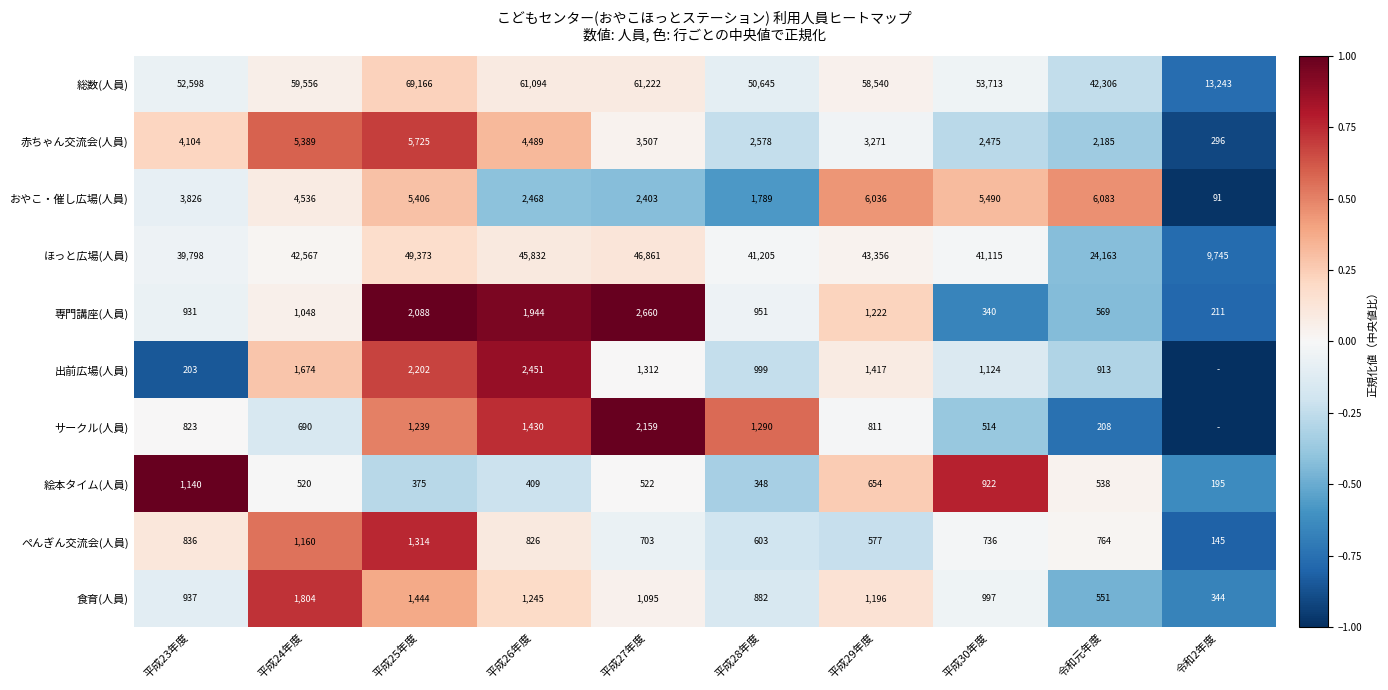

What is the approximate value of ほっと広場(人員) at 令和元年度?

24163